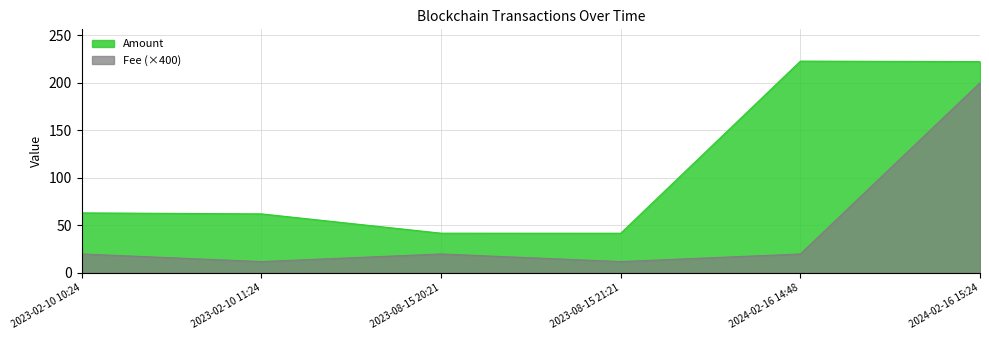

How many lines are shown in the chart?

2